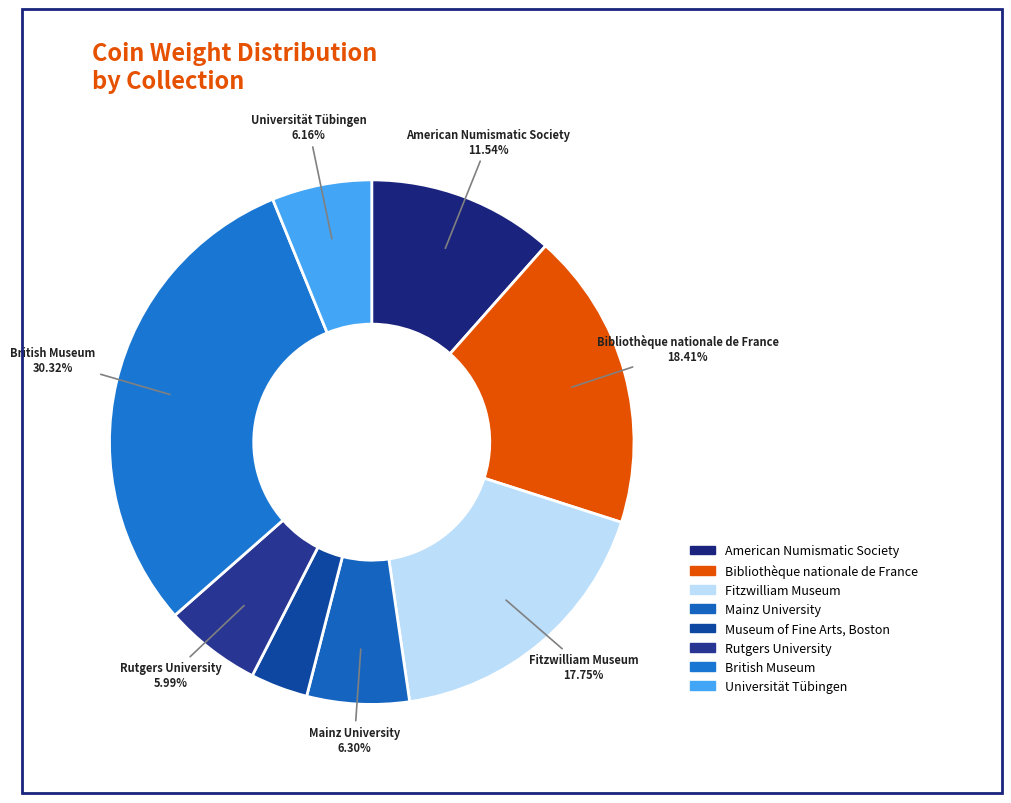

Which slice is the smallest?

Museum of Fine Arts, Boston